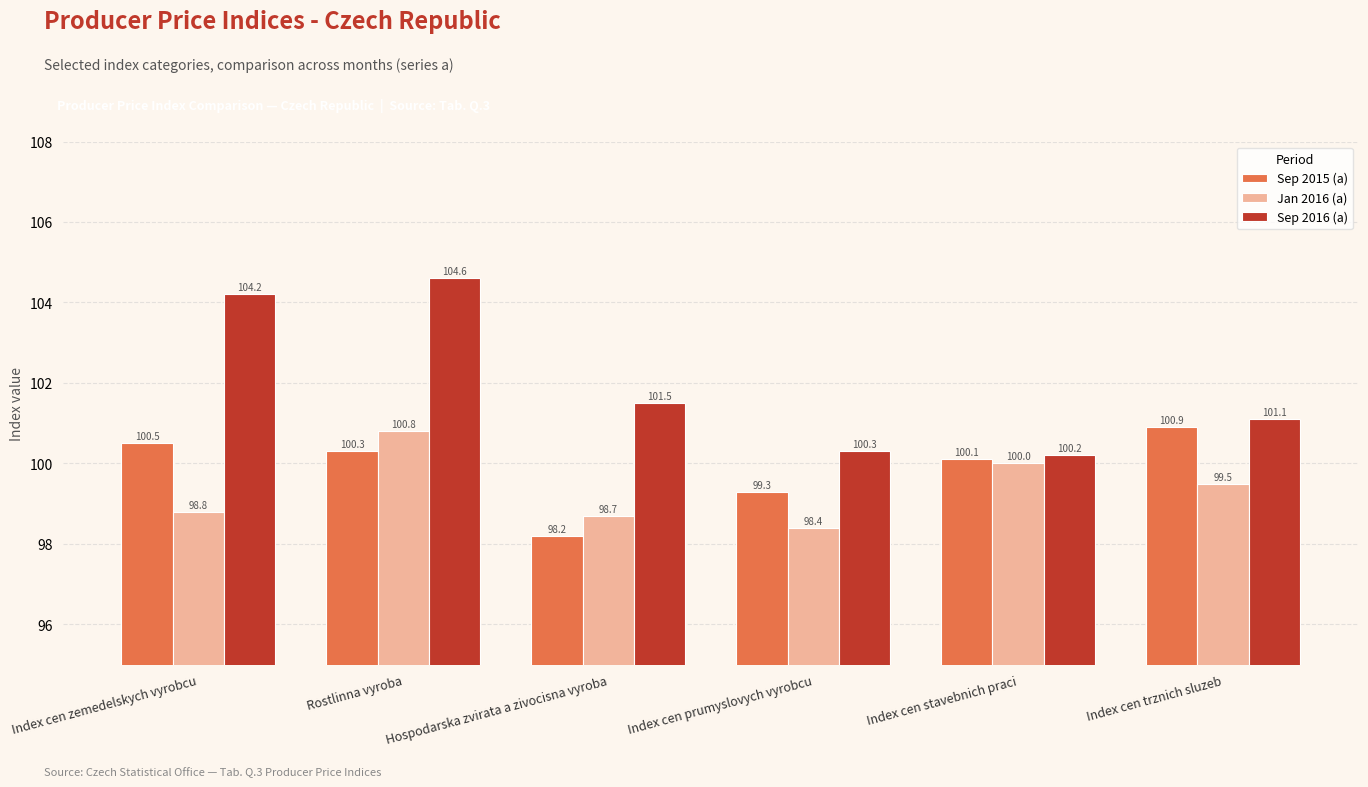

What is the difference between the maximum and minimum values in the Sep 2015 (a) series?

2.7